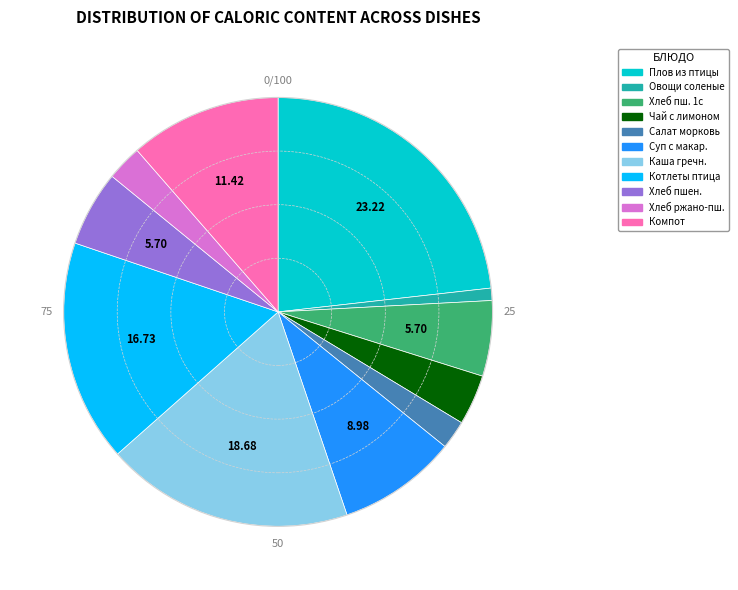

Does any single category account for the majority?

No